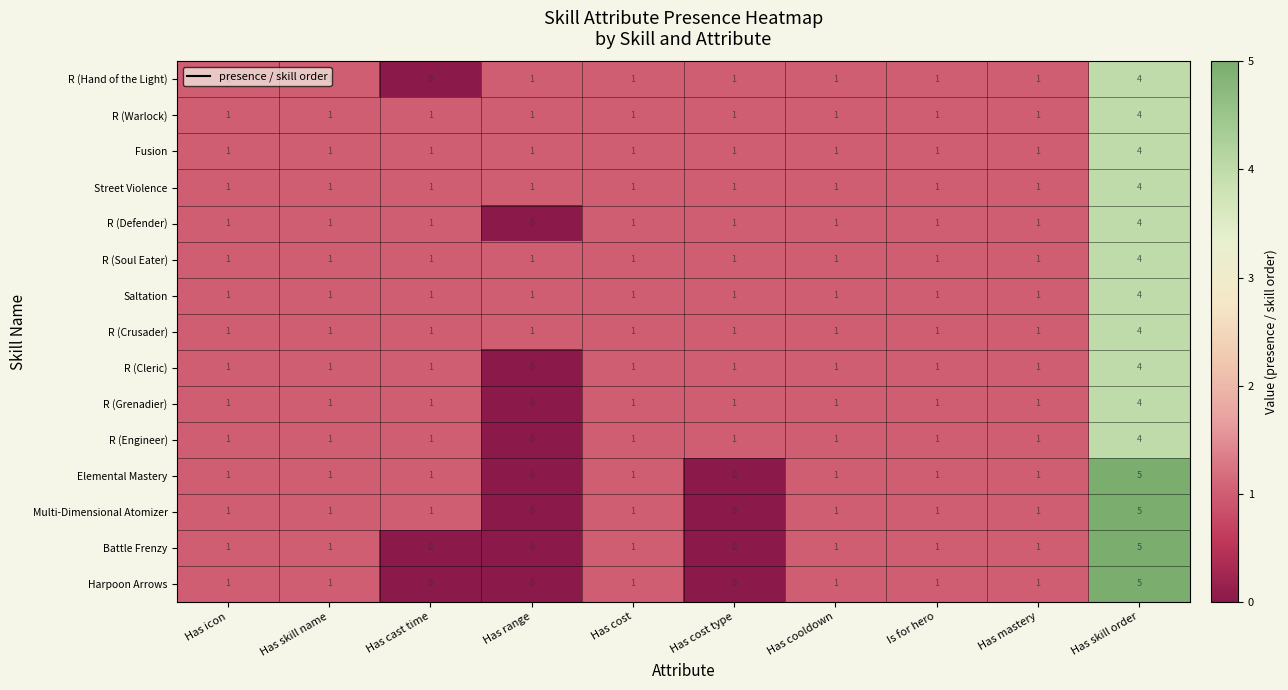

How many categories are shown in the chart?

10